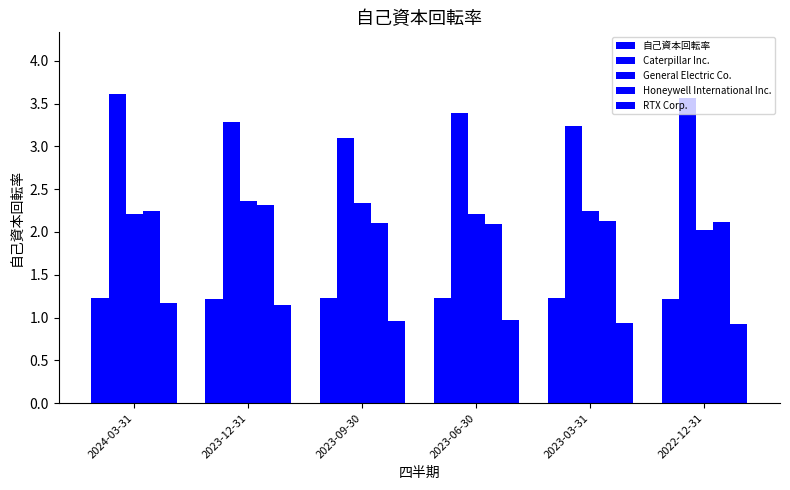

At which category is the sum across all series the highest?

2024-03-31